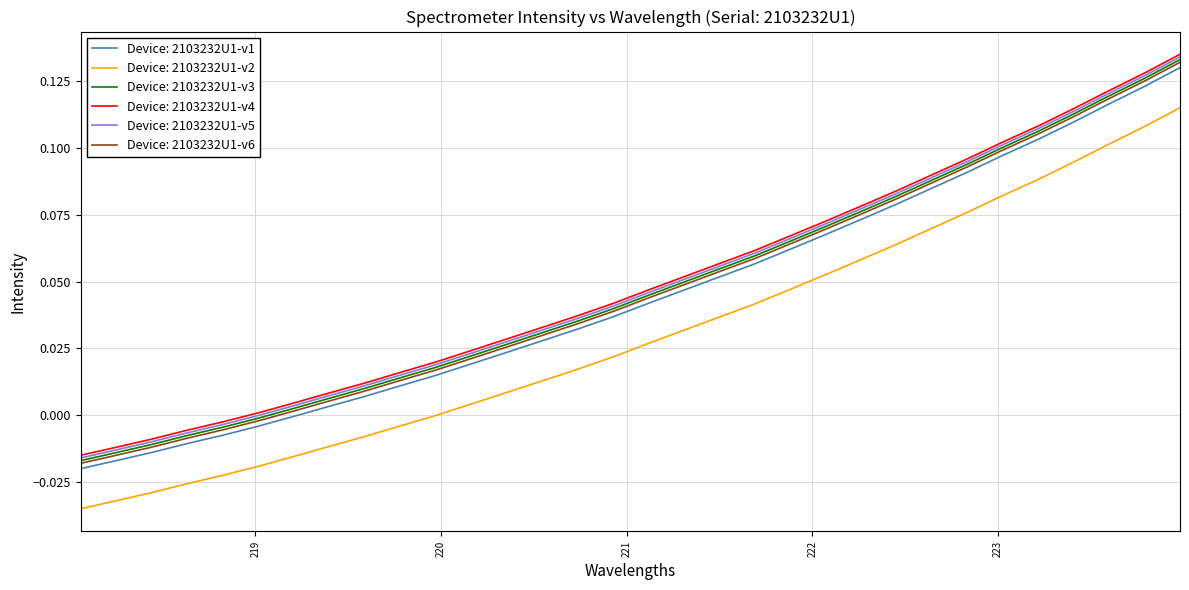

How many lines are shown in the chart?

6